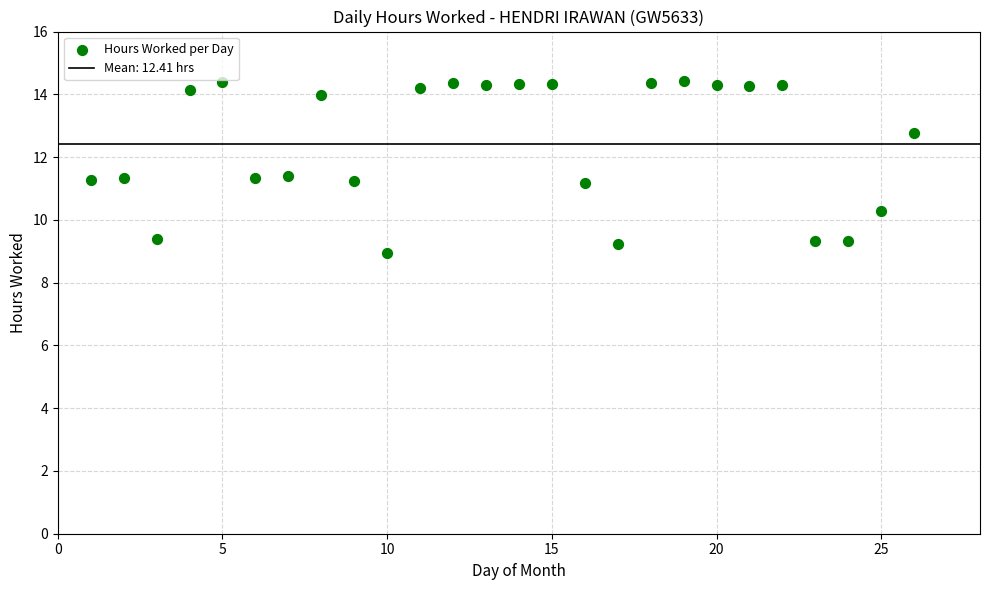

What is the range of Y values (max minus min)?

5.5